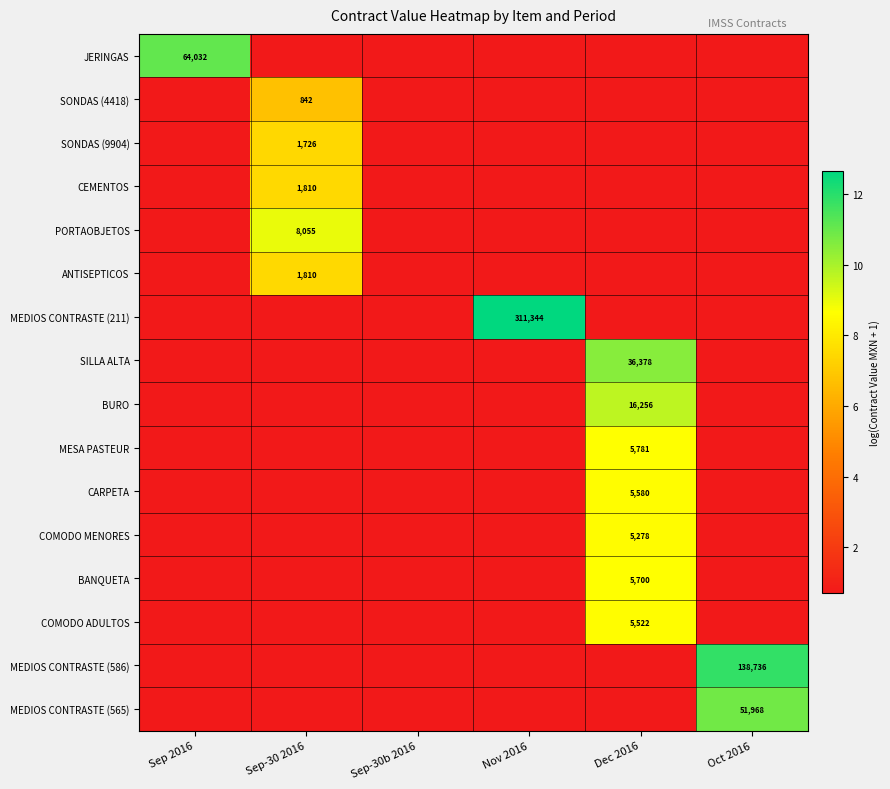

Is it true that MEDIOS CONTRASTE (586) equals 0.7 at Sep-30 2016?

True